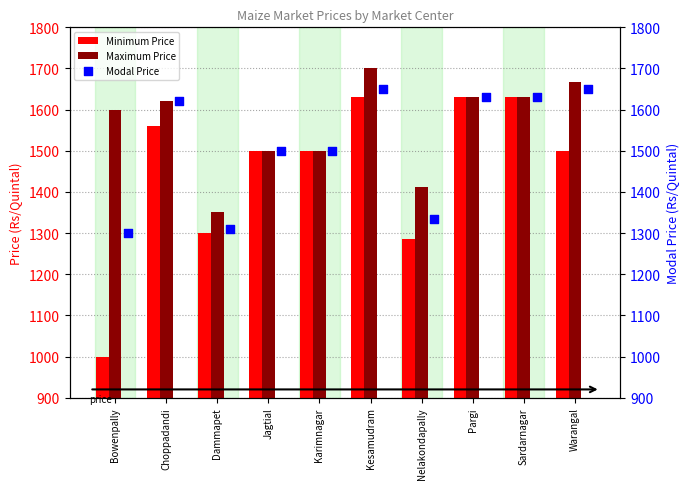

Which series has the largest total across all categories?

Maximum Price